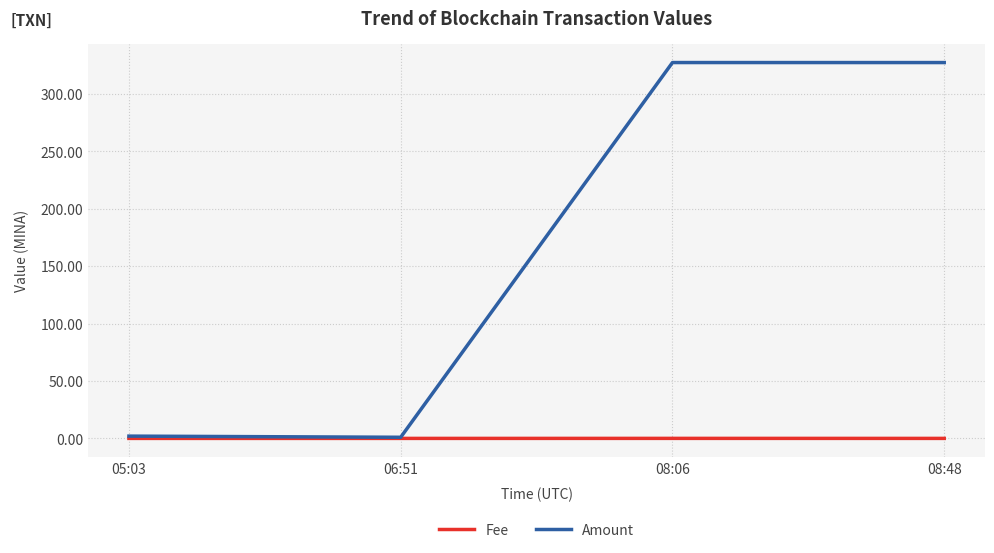

What is the spread (max minus min) of values at 05:03?

2.0